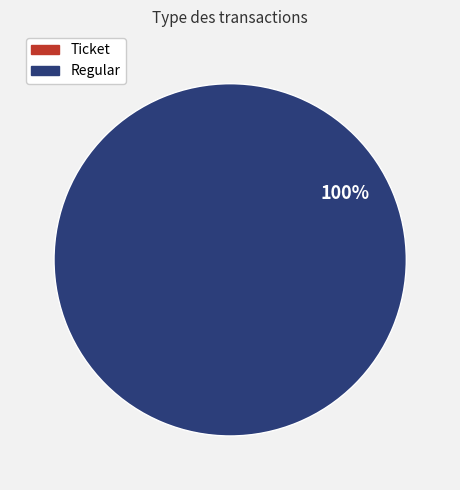

Is Ticket the majority of the pie?

No